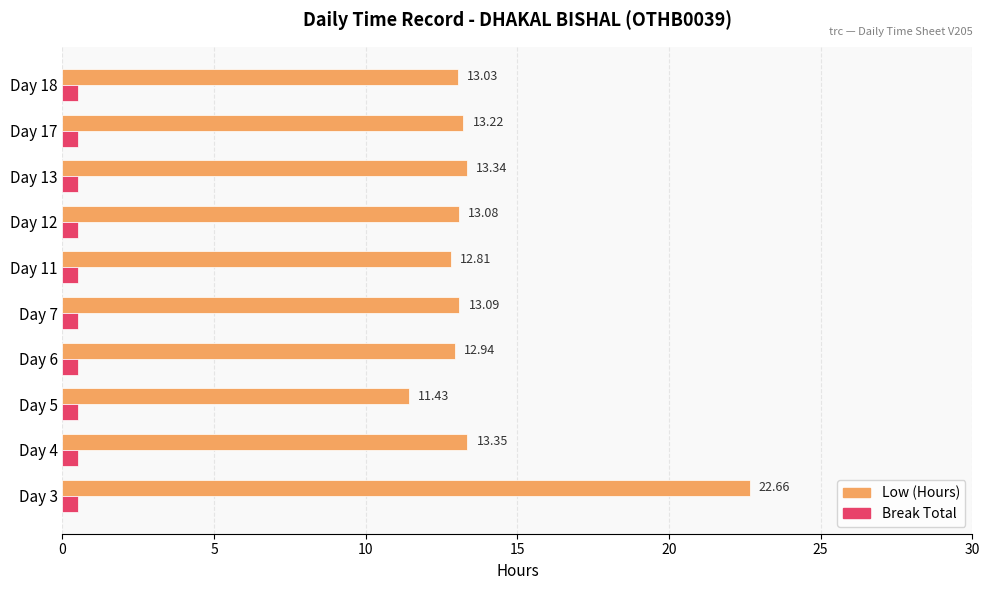

Between Day 12 and Day 17, which series saw the biggest shift?

Low (Hours)